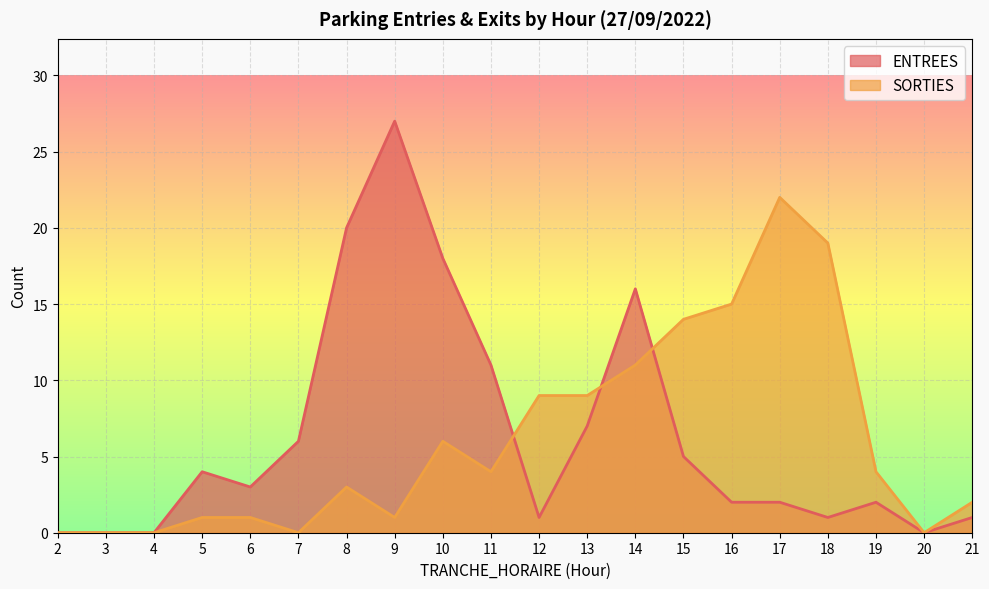

Which series ends up on top after the final intersection of ENTREES and SORTIES?

SORTIES